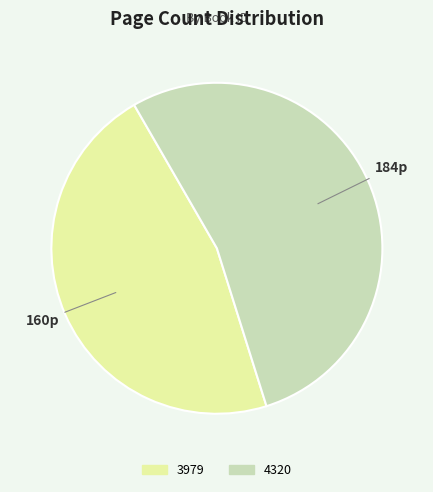

The 3979 slice represents 39% of the pie. True or false?

False